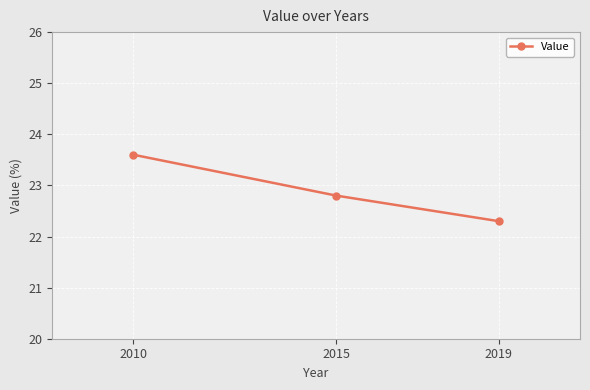

What is the difference between the maximum and second lowest values?

0.8